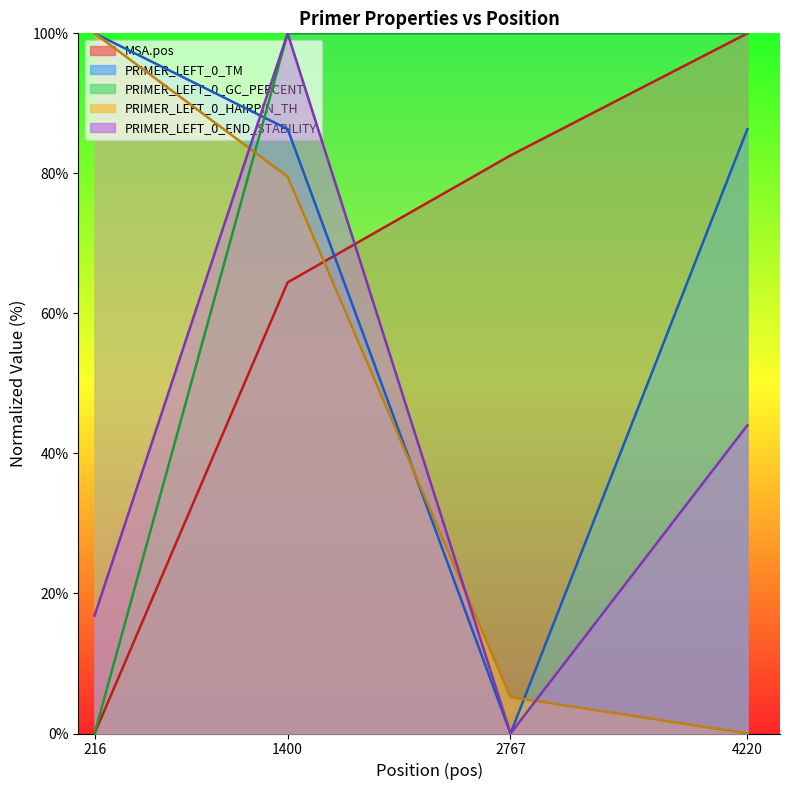

Does the chart have visible grid lines?

No